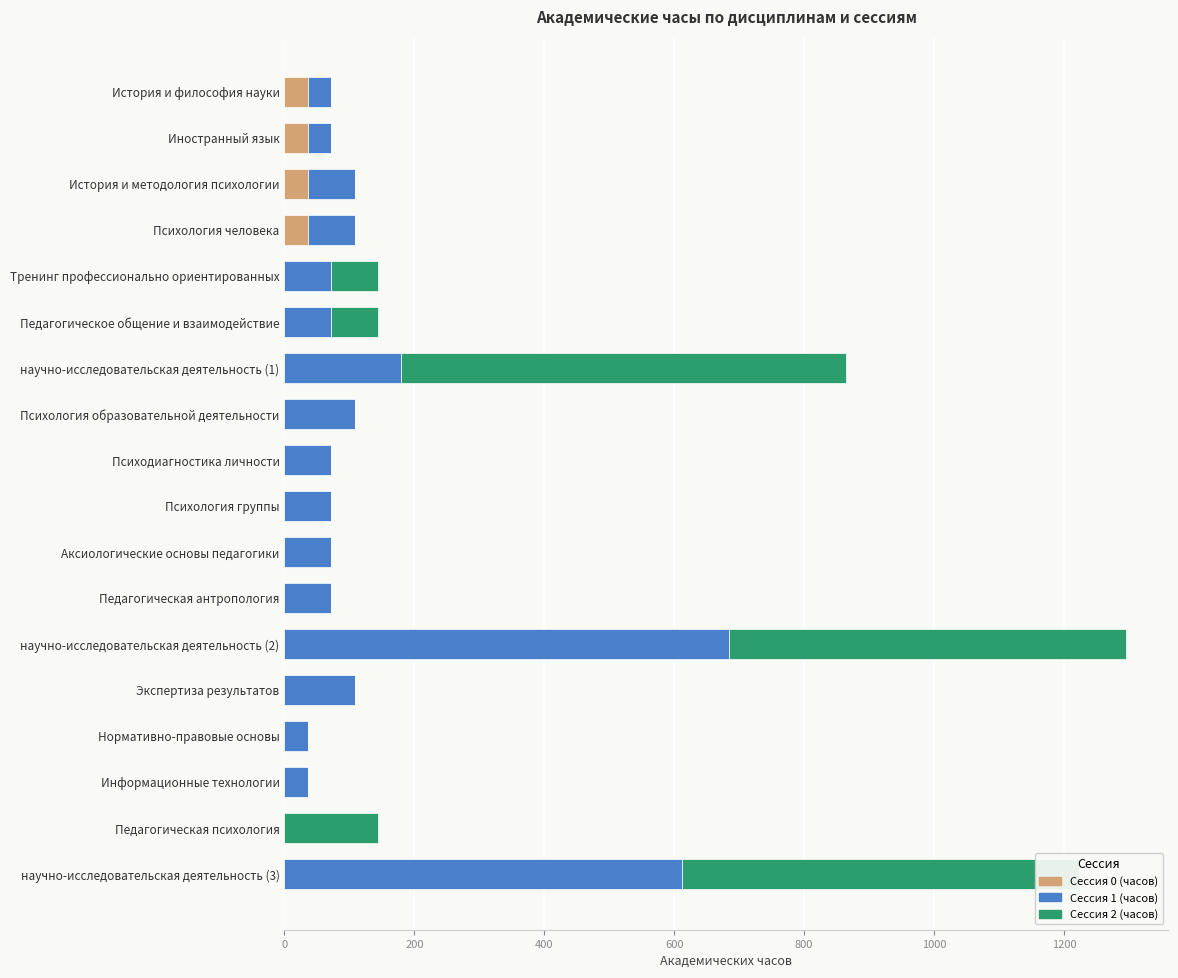

The value of Сессия 0 (часов) at Психология человека is 36. True or false?

True